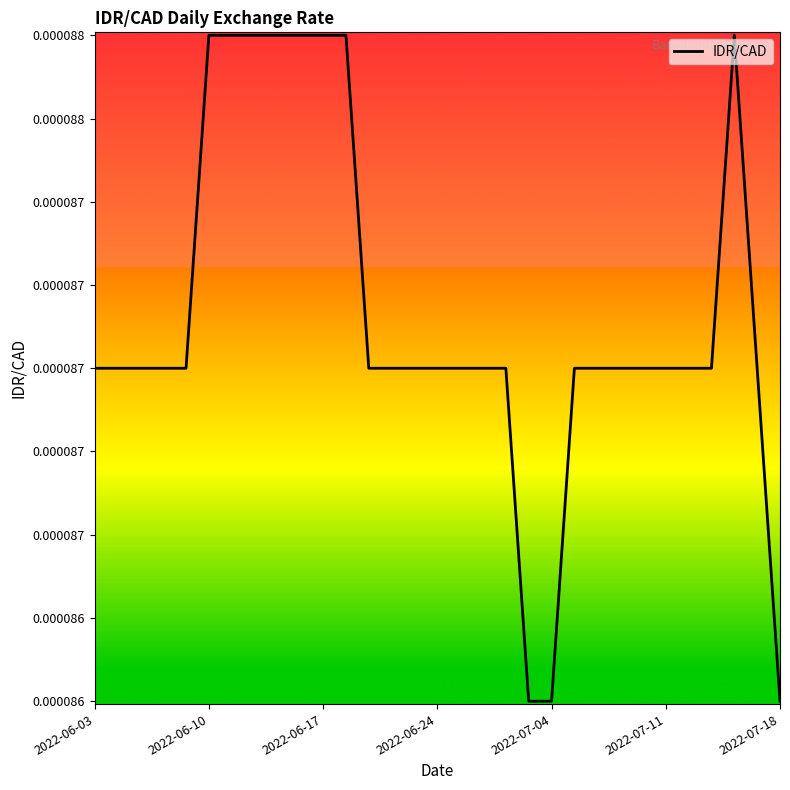

Does the chart display data point markers on the line(s)?

No